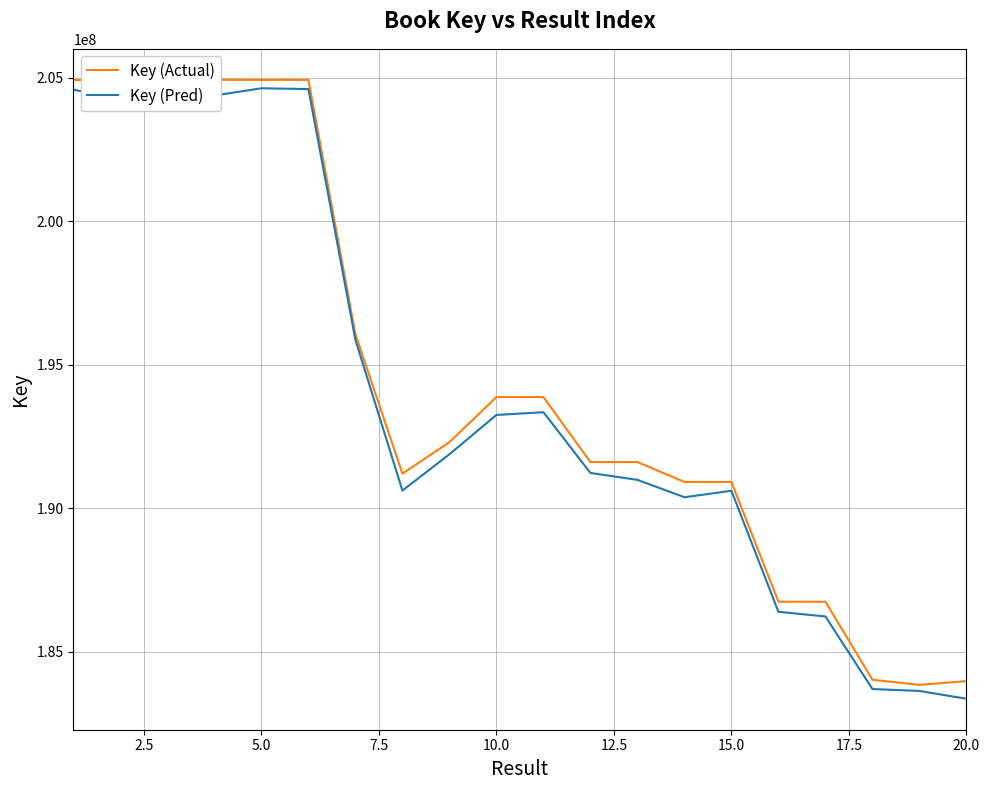

Count the number of categories in the chart.

20